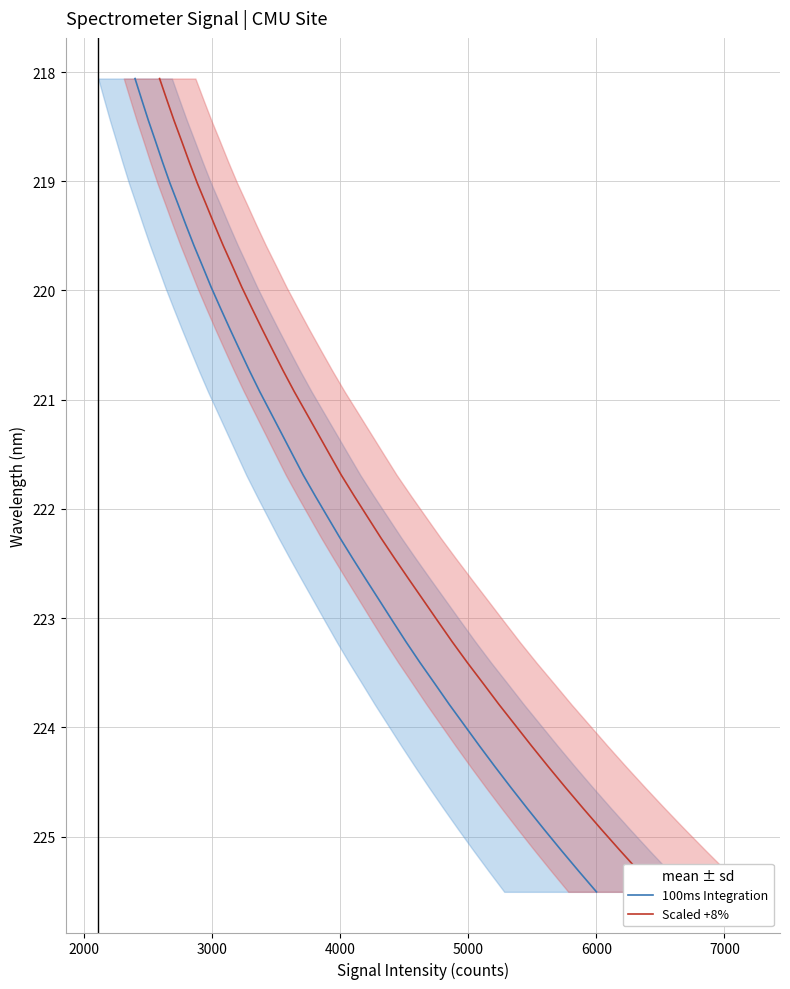

What is the minimum value for 100ms Integration?

218.1